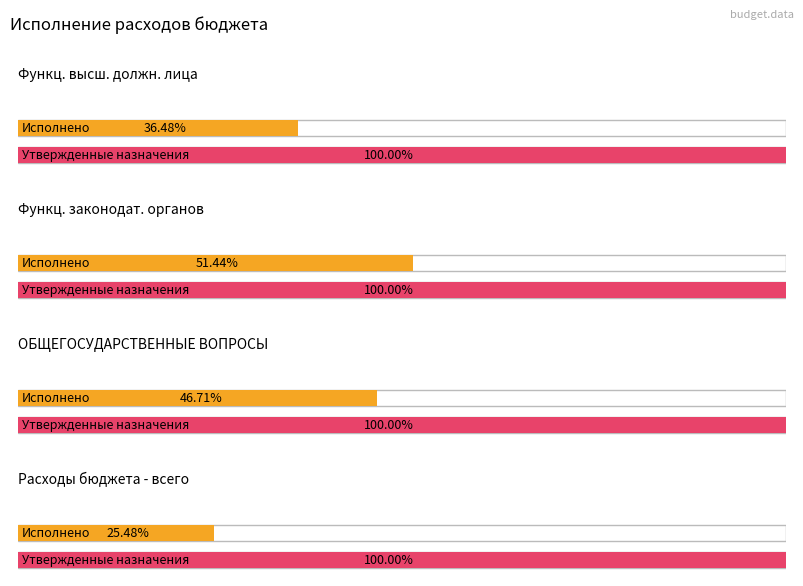

How many distinct data groups are displayed?

2